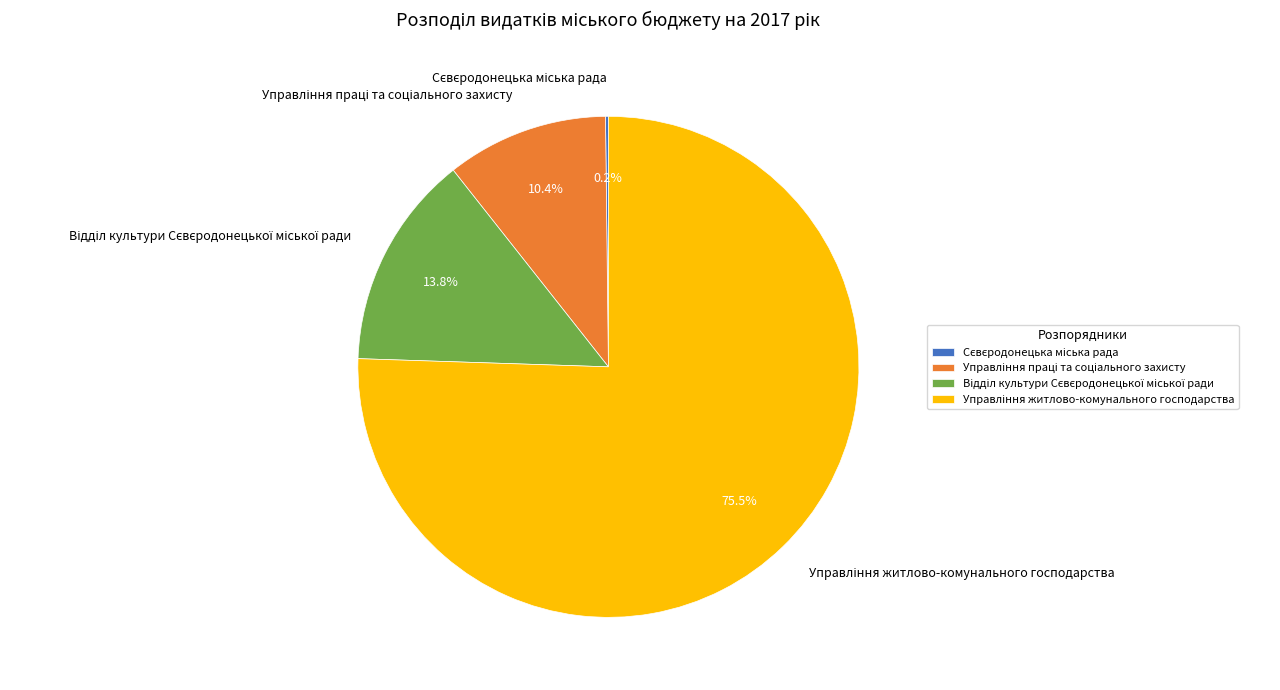

Is there any slice that represents more than half of the pie?

Yes